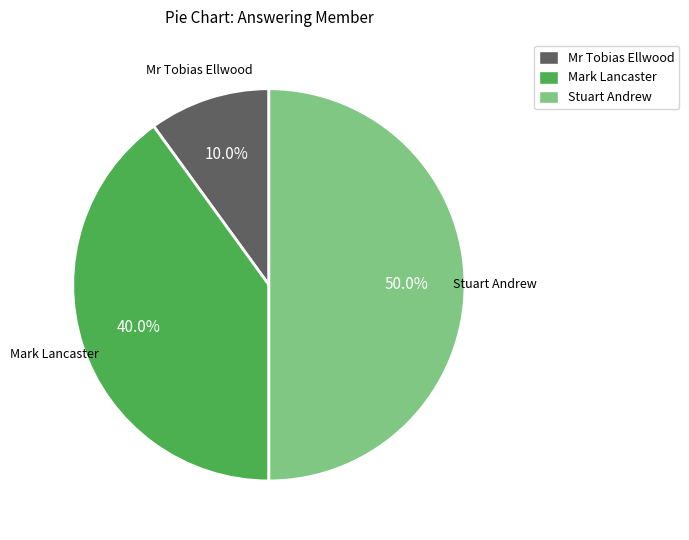

Is Mr Tobias Ellwood the majority of the pie?

No